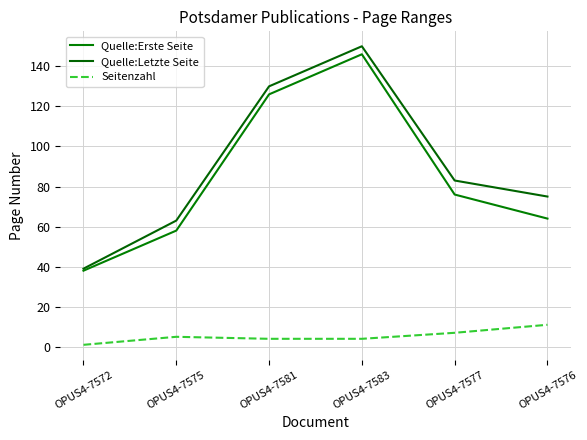

The Quelle:Erste Seite series shows 23 at OPUS4-7572. True or false?

False